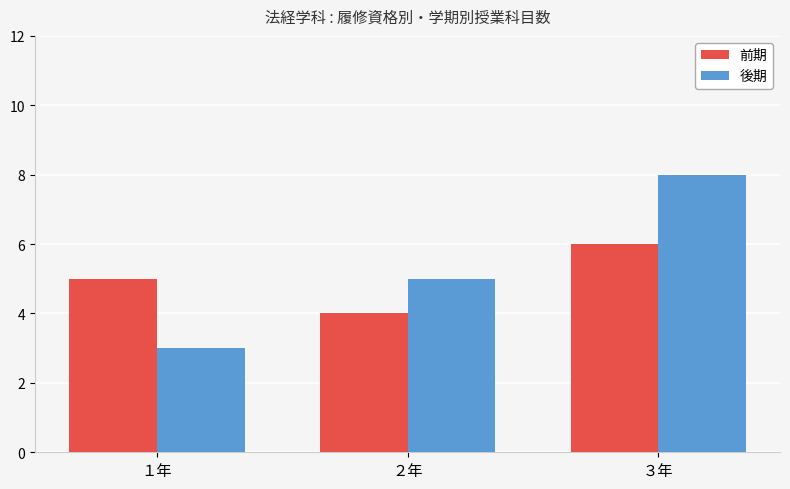

List the labels in order of 前期 value, largest first.

３年, １年, ２年